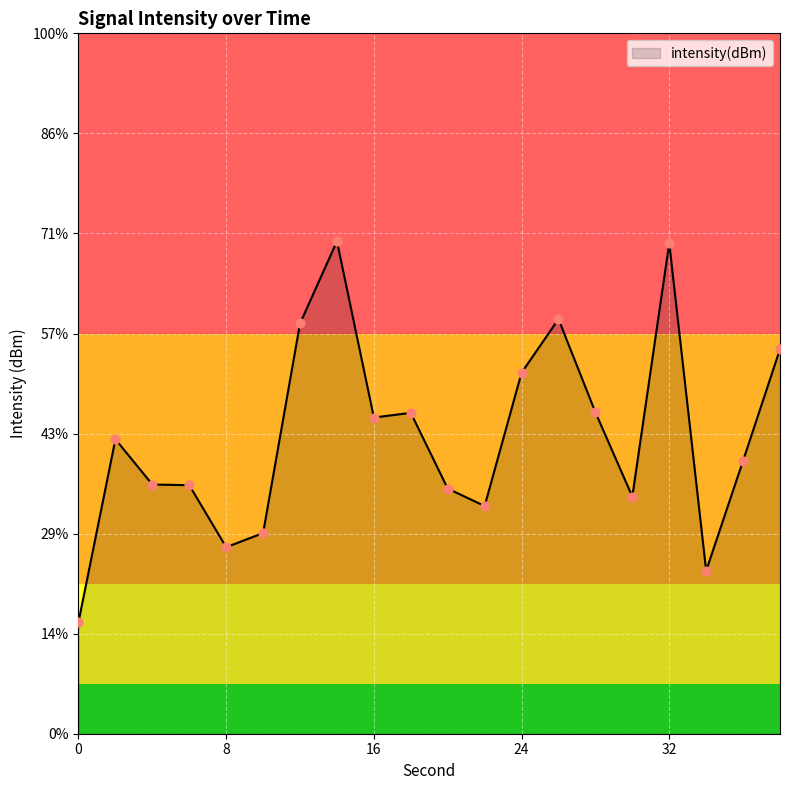

What is the change in value from 2 to 34?

-2.6